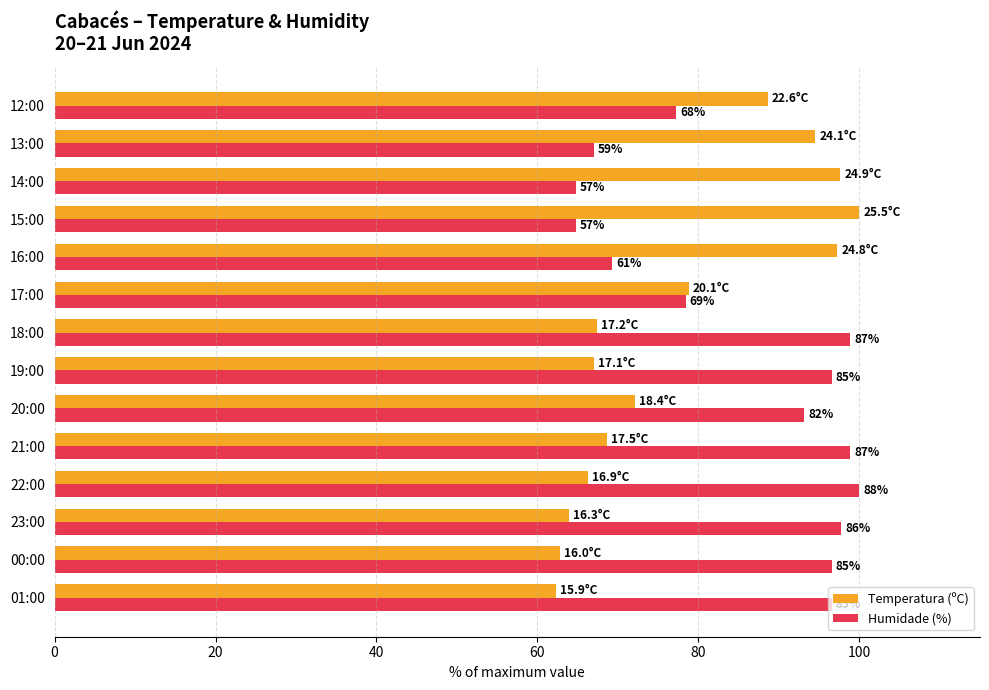

What are all the series names shown in the legend?

Temperatura (ºC), Humidade (%)